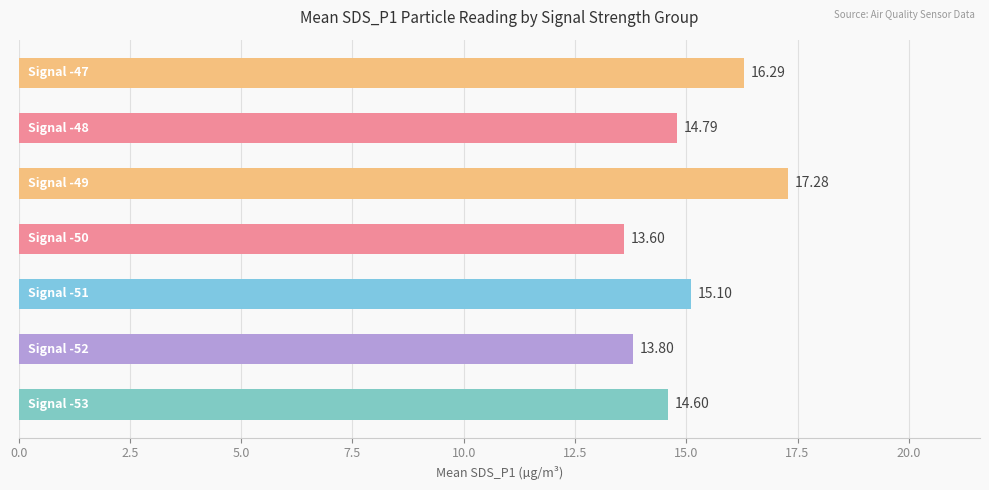

What is the difference between the second highest and minimum values?

2.7